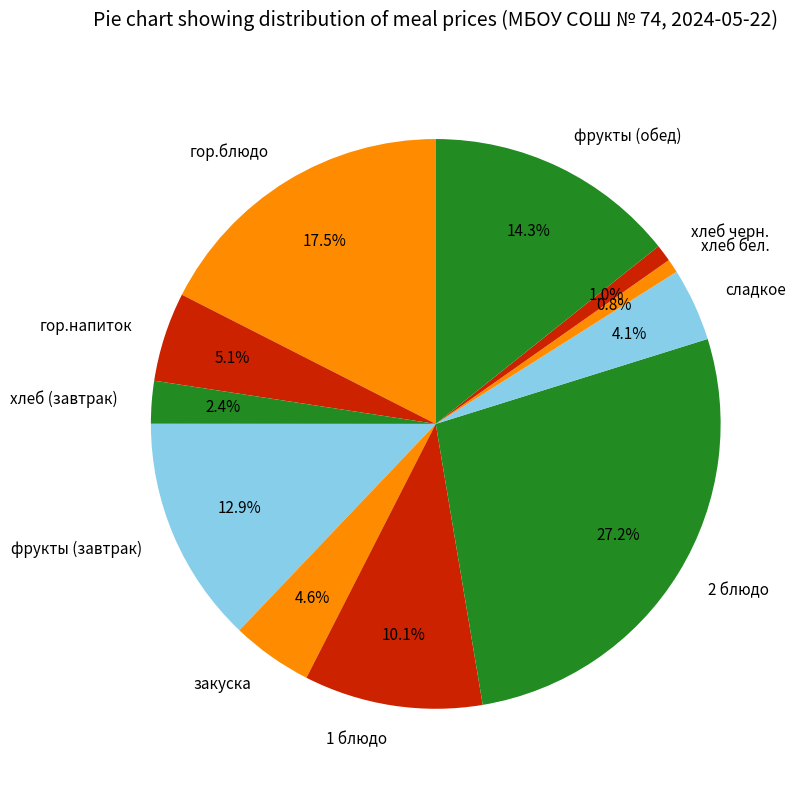

Count the number of slices in the pie.

11